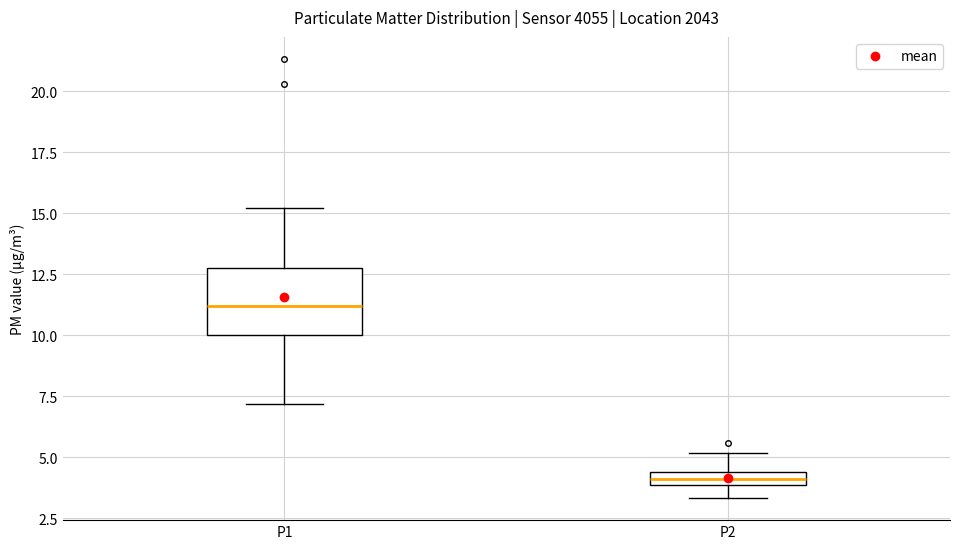

Which box is the tallest, from its lower edge to its upper edge?

P1